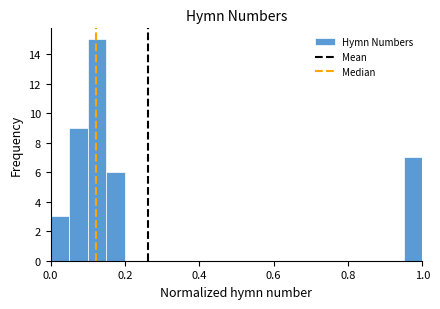

Read against the x-axis, roughly where is the centre of the tallest bar?

0.12